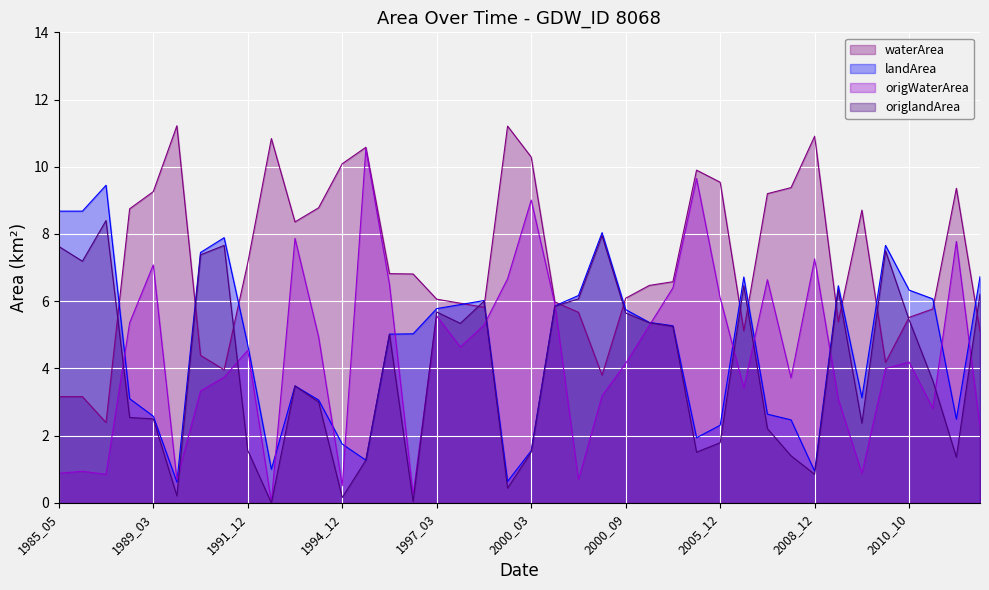

Reading left to right, extract all data points from this chart.

waterArea: 1985_05=3.2	1986_11=3.2	1987_07=2.4	1988_12=8.8	1989_03=9.3	1989_11=11.2	1990_07=4.4	1991_01=4.0	1991_12=7.1	1992_12=10.8	1993_08=8.4	1993_11=8.8	1994_12=10.1	1995_02=10.6	1996_12=6.8	1997_02=6.8	1997_03=6.1	1997_07=5.9	1999_05=5.8	1999_11=11.2	2000_03=10.3	2000_05=6.0	2000_06=5.7	2000_08=3.8	2000_09=6.1	2000_10=6.5	2001_02=6.6	2001_11=9.9	2005_12=9.5	2006_05=5.1	2006_11=9.2	2006_12=9.4	2008_12=10.9	2009_10=5.4	2009_12=8.7	2010_08=4.2	2010_10=5.5	2010_12=5.8	2011_12=9.4	2015_01=5.1
landArea: 1985_05=8.7	1986_11=8.7	1987_07=9.4	1988_12=3.1	1989_03=2.6	1989_11=0.6	1990_07=7.5	1991_01=7.9	1991_12=4.7	1992_12=1.0	1993_08=3.5	1993_11=3.1	1994_12=1.8	1995_02=1.3	1996_12=5.0	1997_02=5.0	1997_03=5.8	1997_07=5.9	1999_05=6.0	1999_11=0.6	2000_03=1.6	2000_05=5.9	2000_06=6.2	2000_08=8.0	2000_09=5.8	2000_10=5.4	2001_02=5.3	2001_11=1.9	2005_12=2.3	2006_05=6.7	2006_11=2.6	2006_12=2.5	2008_12=0.9	2009_10=6.5	2009_12=3.1	2010_08=7.7	2010_10=6.3	2010_12=6.1	2011_12=2.5	2015_01=6.7
origWaterArea: 1985_05=0.9	1986_11=0.9	1987_07=0.8	1988_12=5.4	1989_03=7.1	1989_11=0.7	1990_07=3.3	1991_01=3.7	1991_12=4.5	1992_12=0.0	1993_08=7.9	1993_11=4.9	1994_12=0.5	1995_02=10.5	1996_12=6.5	1997_02=0.2	1997_03=5.6	1997_07=4.6	1999_05=5.3	1999_11=6.7	2000_03=9.0	2000_05=5.9	2000_06=0.7	2000_08=3.2	2000_09=4.2	2000_10=5.3	2001_02=6.4	2001_11=9.7	2005_12=6.1	2006_05=3.4	2006_11=6.6	2006_12=3.7	2008_12=7.3	2009_10=3.1	2009_12=0.9	2010_08=4.0	2010_10=4.2	2010_12=2.8	2011_12=7.8	2015_01=2.3
origlandArea: 1985_05=7.6	1986_11=7.2	1987_07=8.4	1988_12=2.5	1989_03=2.5	1989_11=0.2	1990_07=7.4	1991_01=7.7	1991_12=1.6	1992_12=0.0	1993_08=3.5	1993_11=3.0	1994_12=0.2	1995_02=1.3	1996_12=5.0	1997_02=0.0	1997_03=5.7	1997_07=5.3	1999_05=6.0	1999_11=0.4	2000_03=1.5	2000_05=5.8	2000_06=6.1	2000_08=8.0	2000_09=5.7	2000_10=5.4	2001_02=5.2	2001_11=1.5	2005_12=1.8	2006_05=6.5	2006_11=2.2	2006_12=1.4	2008_12=0.8	2009_10=6.3	2009_12=2.4	2010_08=7.5	2010_10=5.4	2010_12=3.6	2011_12=1.4	2015_01=6.2